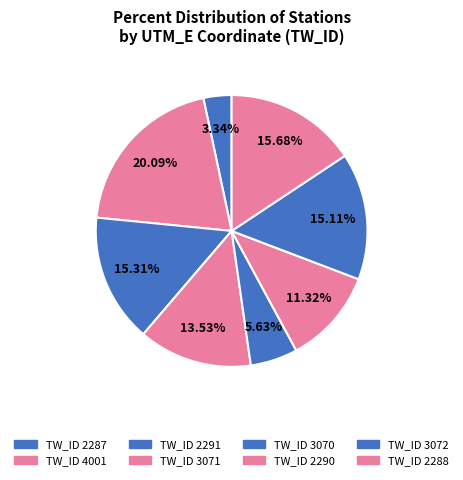

How many segments does this pie chart have?

8